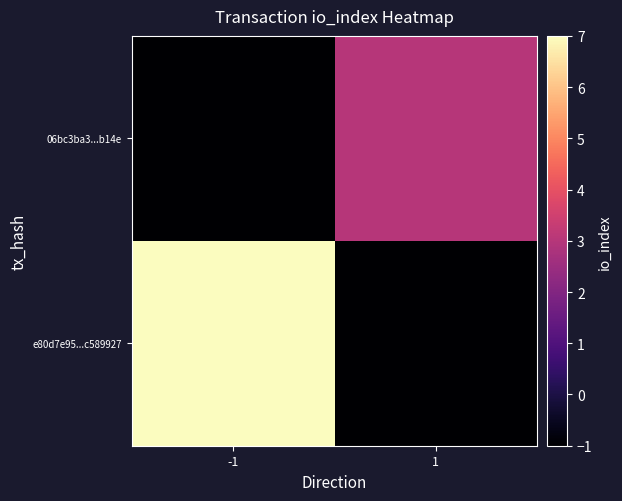

Reading left to right, what are all the values shown in this chart?

e80d7e95...c589927: -1=7	1=-1
06bc3ba3...b14e: -1=-1	1=3